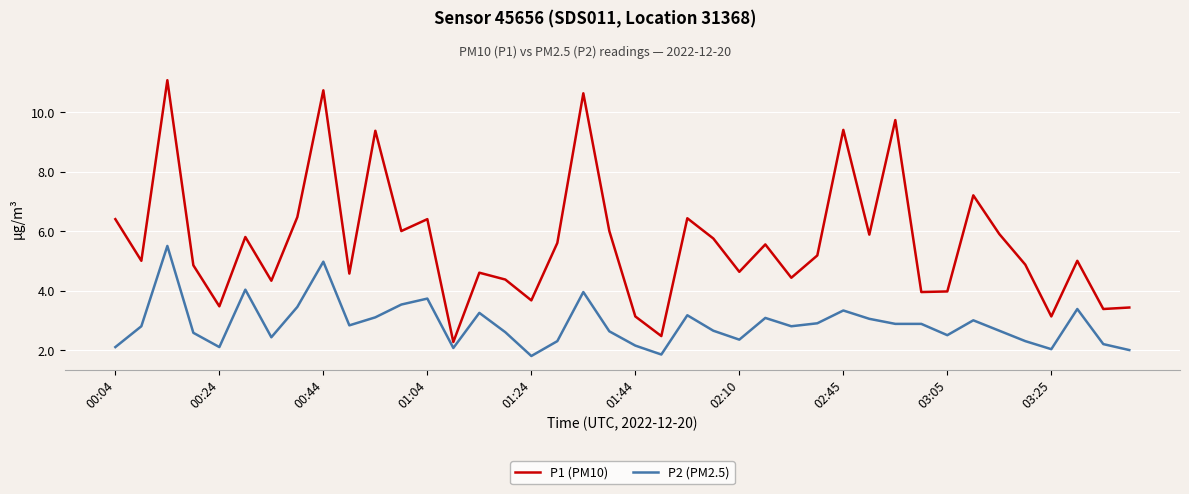

In P1 (PM10), how many points are higher than both neighbors (excluding endpoints)?

13